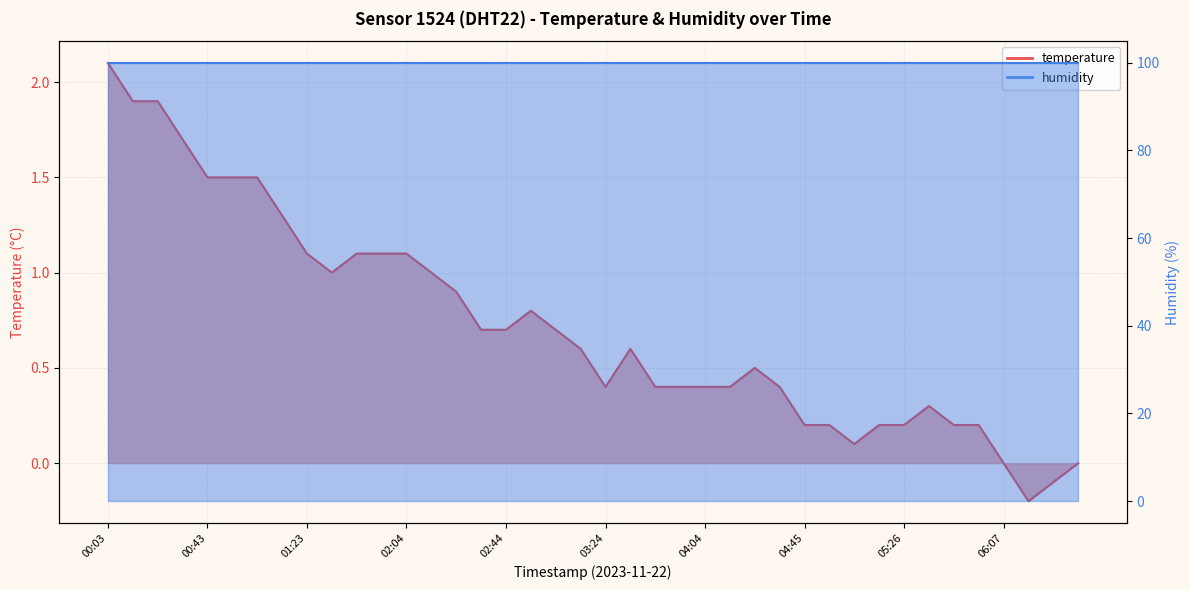

Reading left to right, list all the values displayed in this chart.

00:03=2.1	00:13=1.9	00:23=1.9	00:33=1.7	00:43=1.5	00:53=1.5	01:03=1.5	01:13=1.3	01:23=1.1	01:33=1.0	01:43=1.1	01:53=1.1	02:04=1.1	02:14=1.0	02:24=0.9	02:34=0.7	02:44=0.7	02:54=0.8	03:04=0.7	03:14=0.6	03:24=0.4	03:34=0.6	03:44=0.4	03:54=0.4	04:04=0.4	04:14=0.4	04:24=0.5	04:35=0.4	04:45=0.2	04:55=0.2	05:05=0.1	05:16=0.2	05:26=0.2	05:36=0.3	05:46=0.2	05:57=0.2	06:07=0.0	06:17=-0.2	06:28=-0.1	06:38=0.0